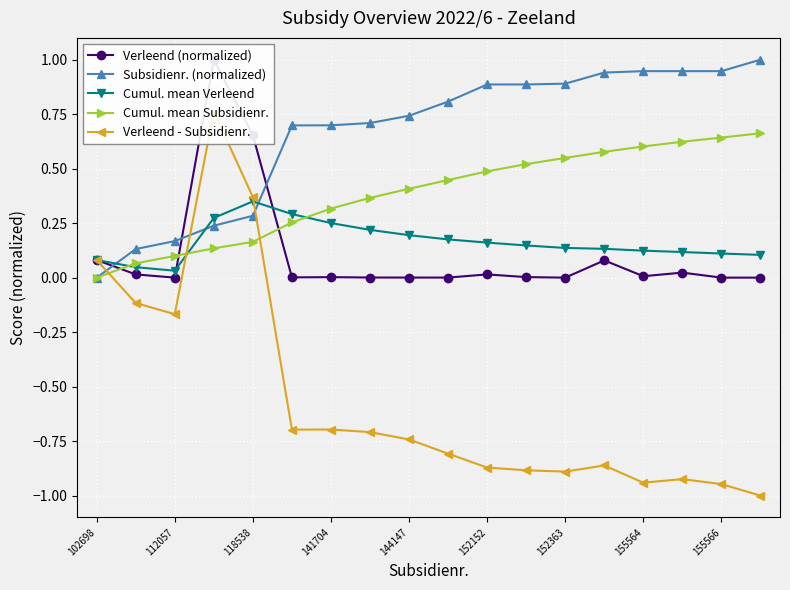

Is it true that Subsidienr. (normalized) equals 0.4 at 102698?

False